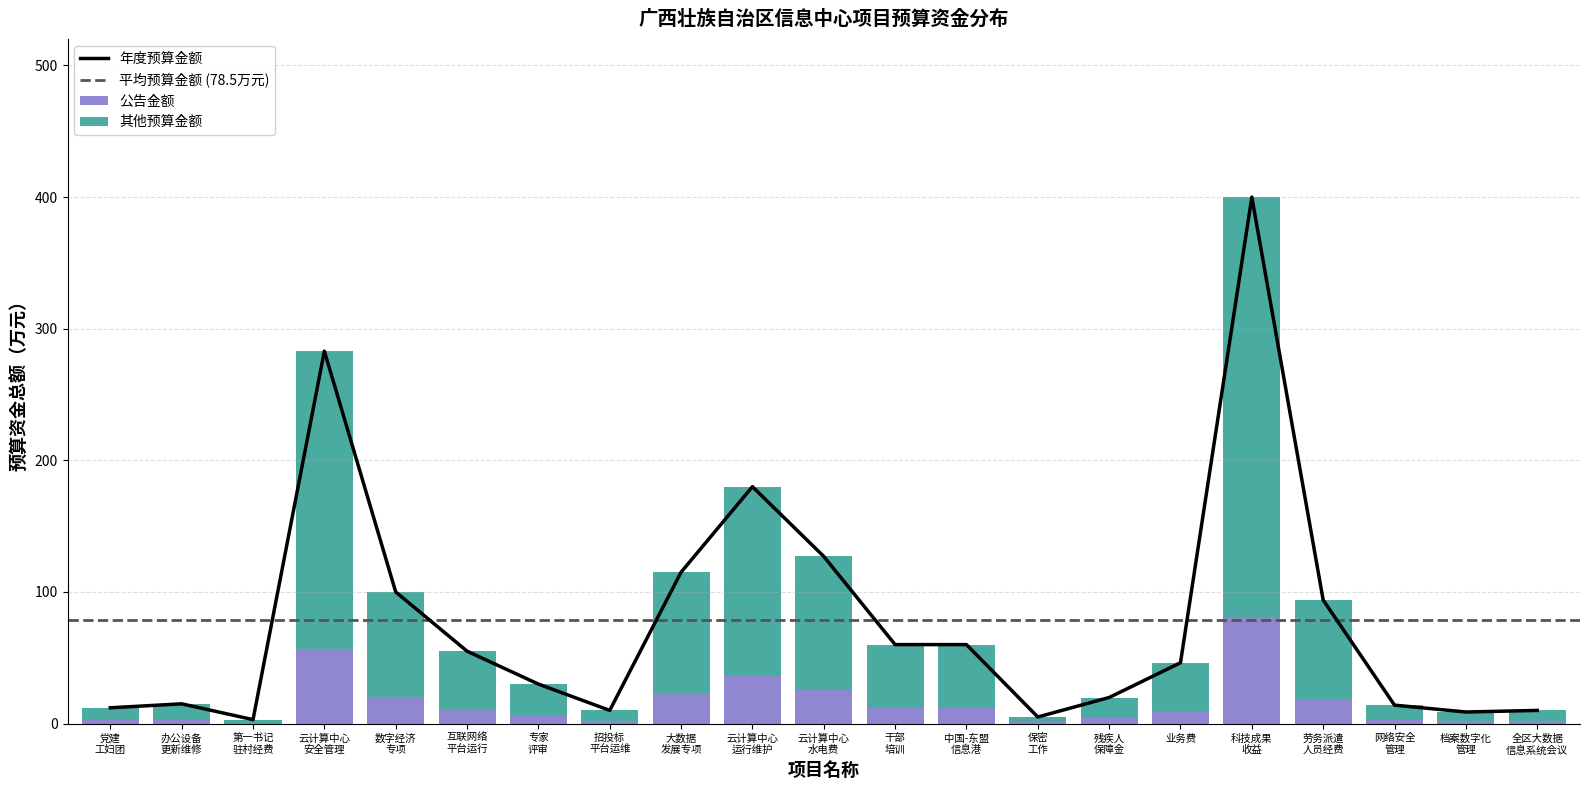

What is the maximum value for 公告金额?

80.0